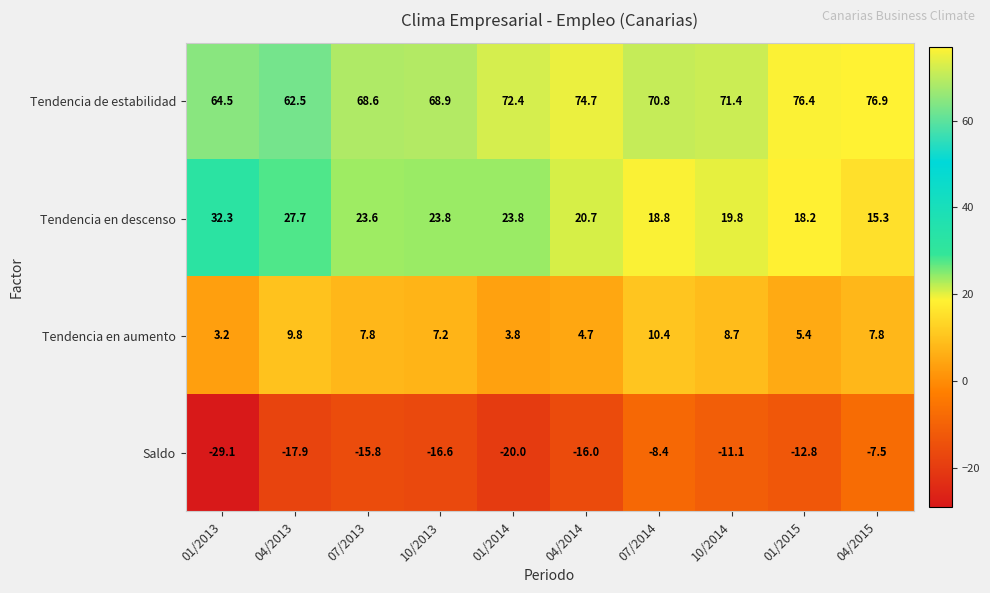

True or false: Tendencia en aumento has a value of 3.8 at 01/2014.

True